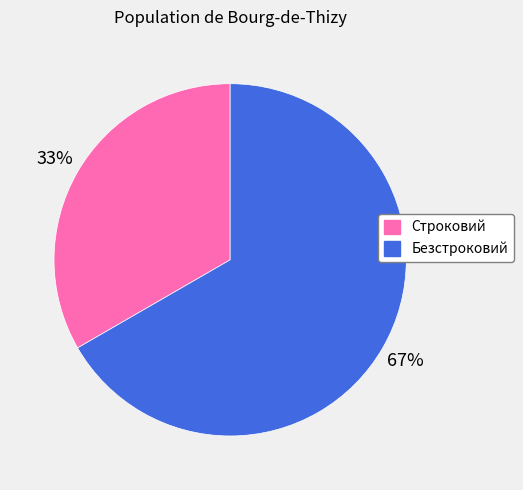

Which slice is the largest?

Безстроковий